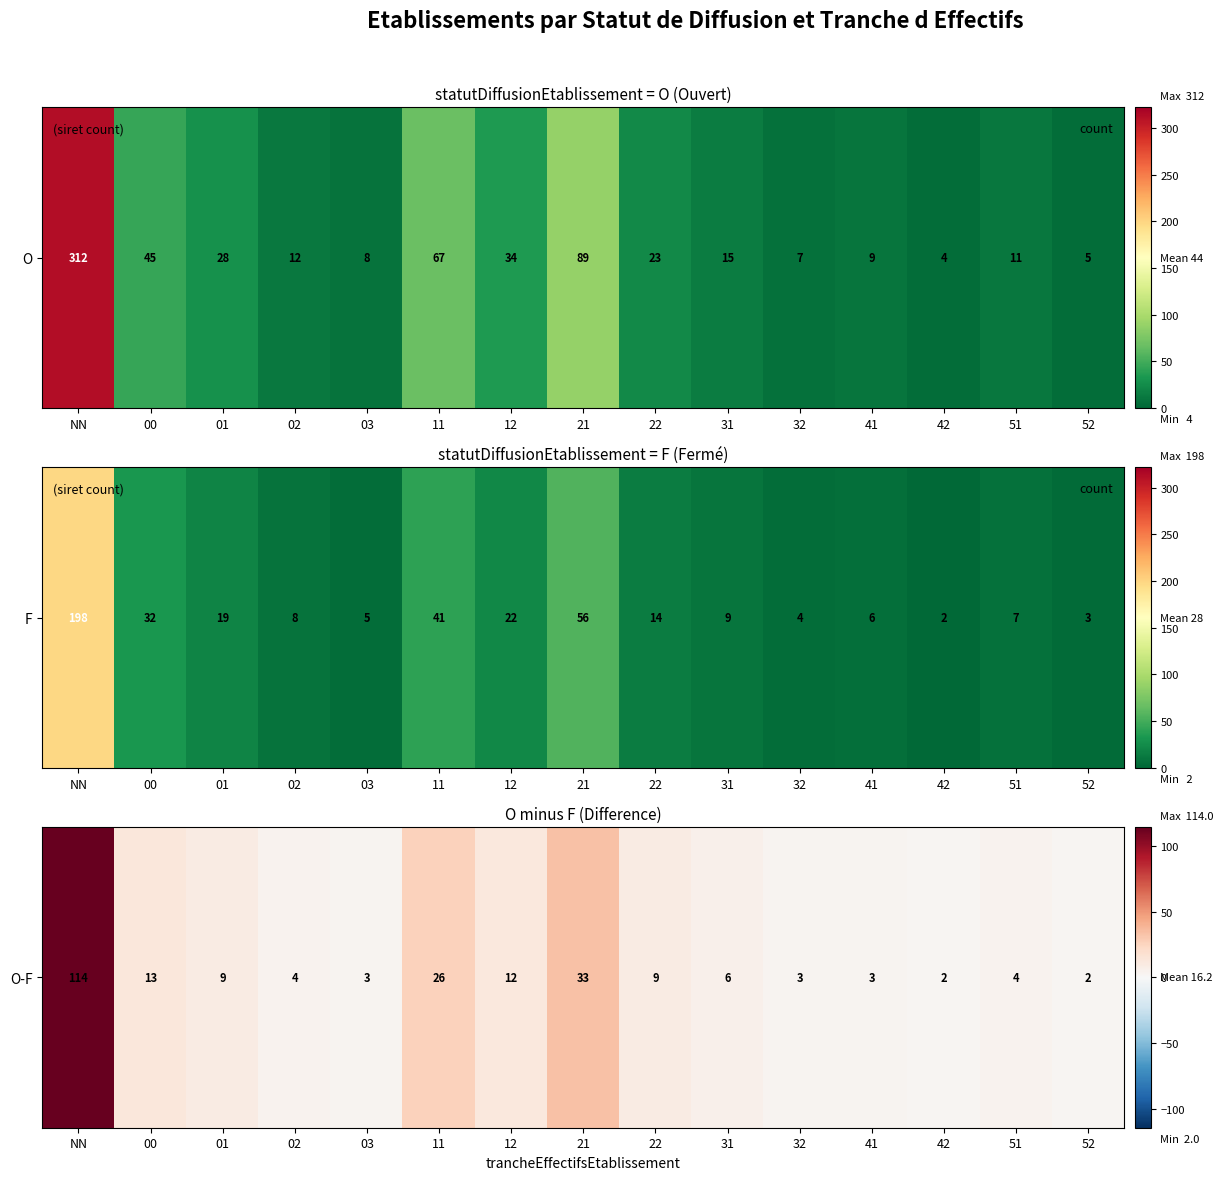

Reading left to right, extract all data points from this chart.

114	13	9	4	3	26	12	33	9	6	3	3	2	4	2